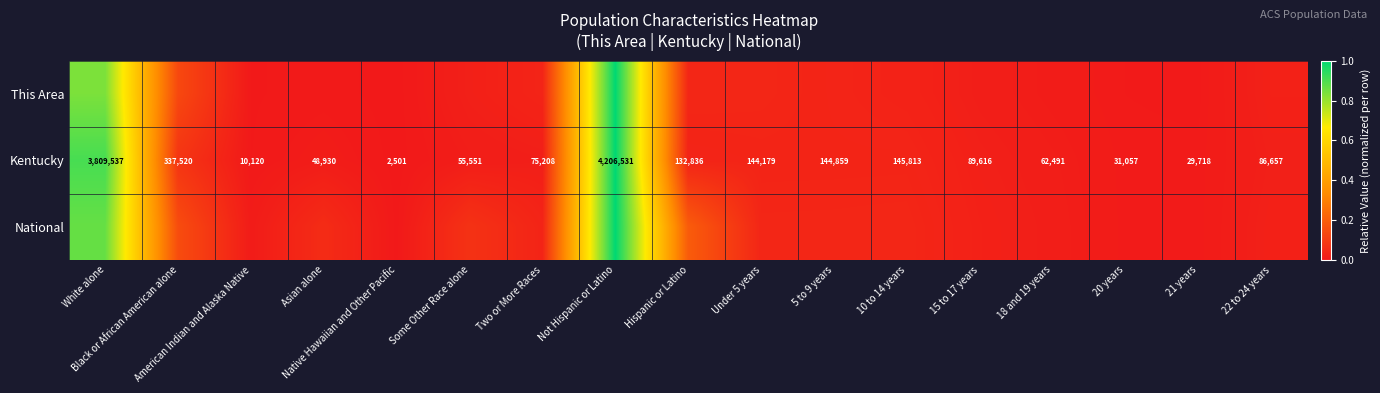

At which label is Kentucky closest to 2104516?

White alone